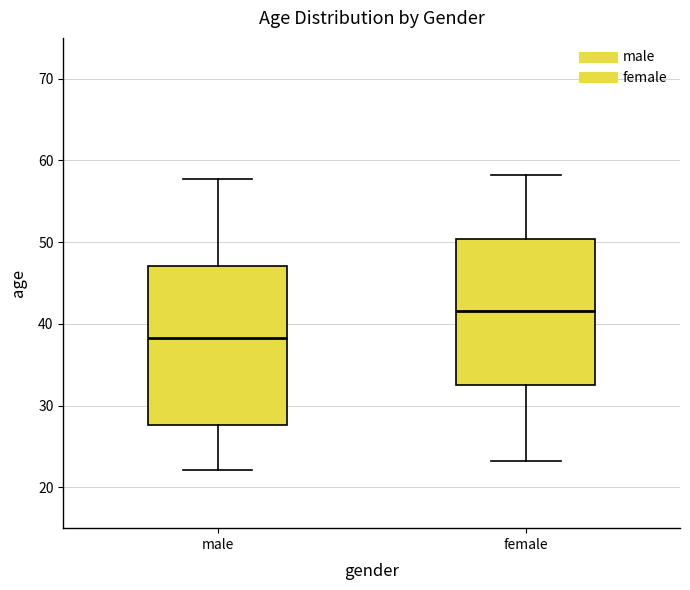

Which box has the lowest median line?

male